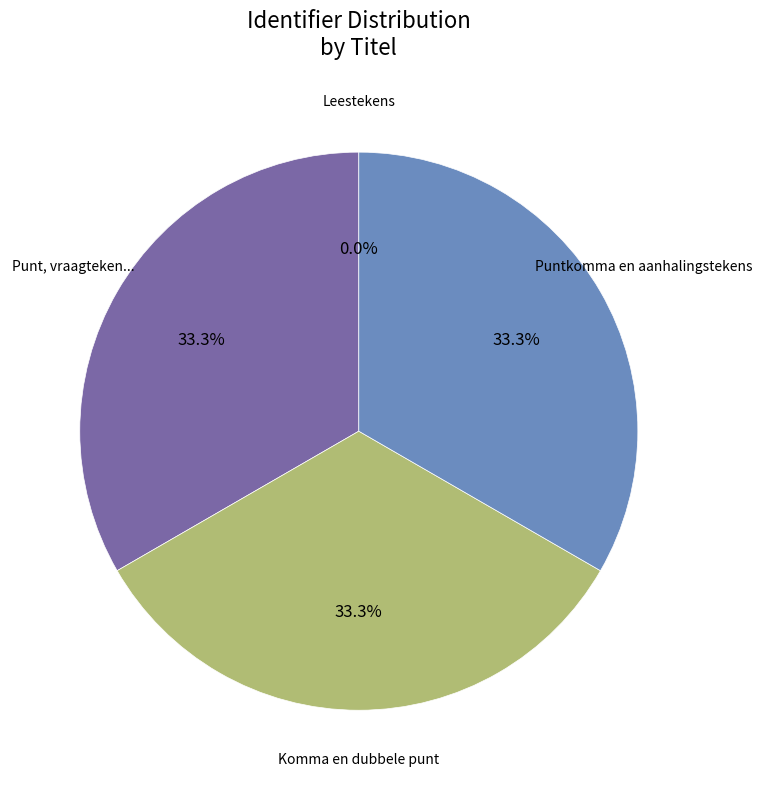

Is there a majority slice in this chart?

No